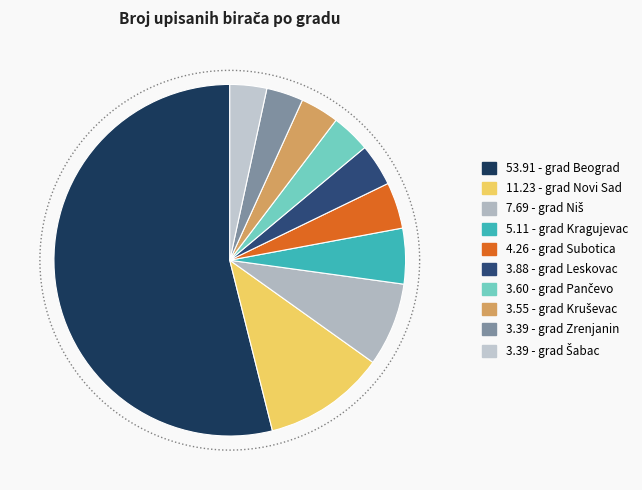

True or false: grad Kruševac accounts for 11% of the total.

False